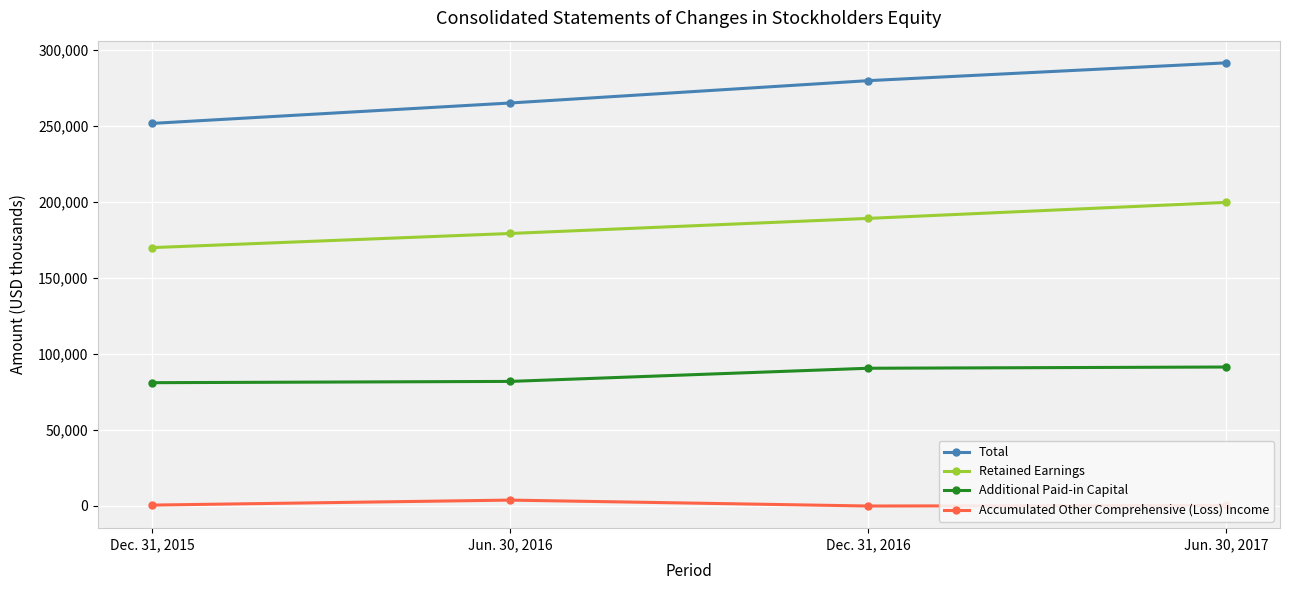

True or false: Retained Earnings and Accumulated Other Comprehensive (Loss) Income cross at least once.

False